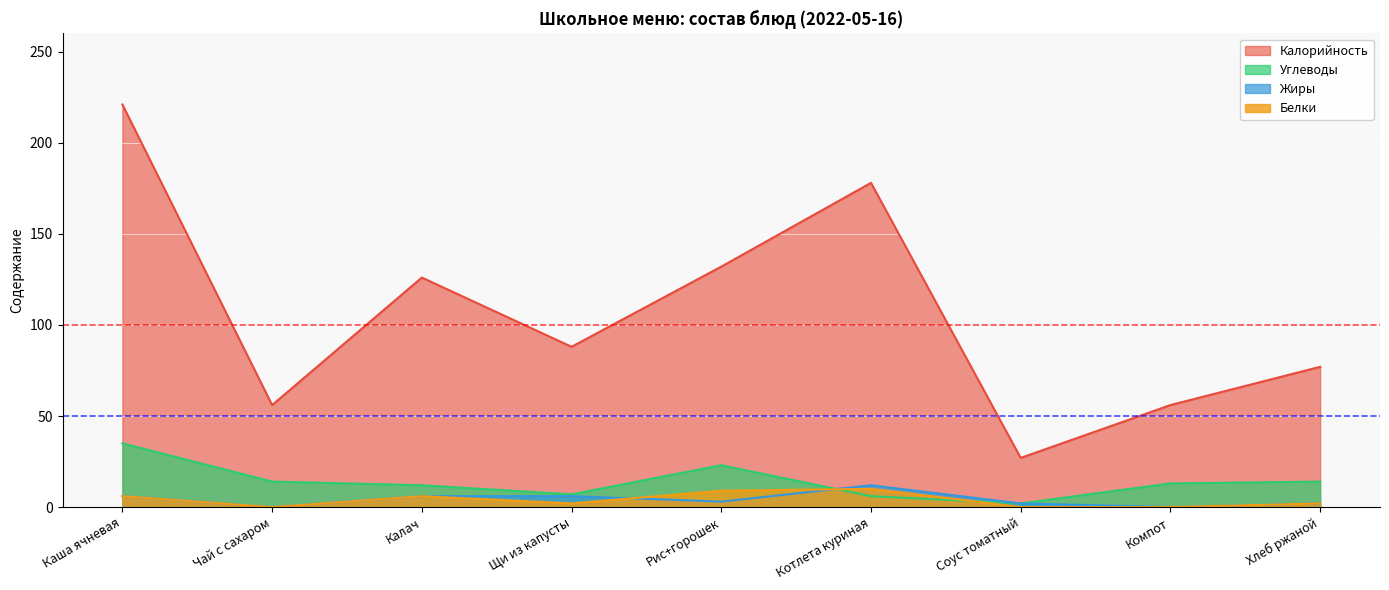

What is the label of the 3rd point from the right?

Соус томатный